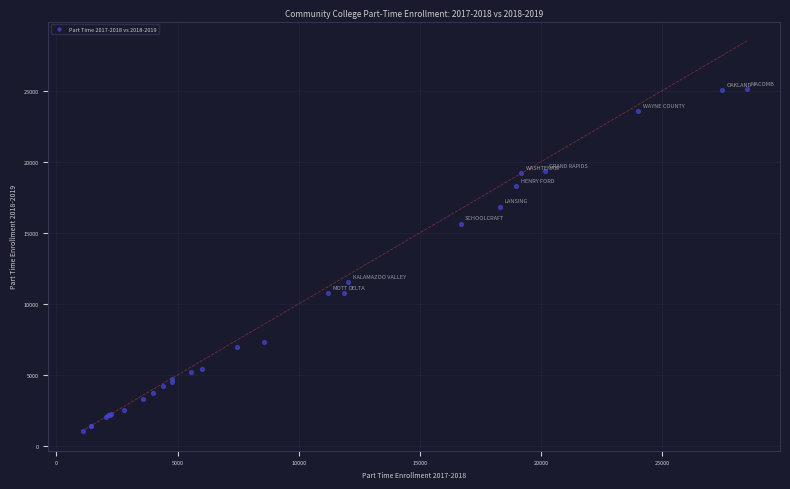

What Y value in the scatter plot is closest to 13066?

11523